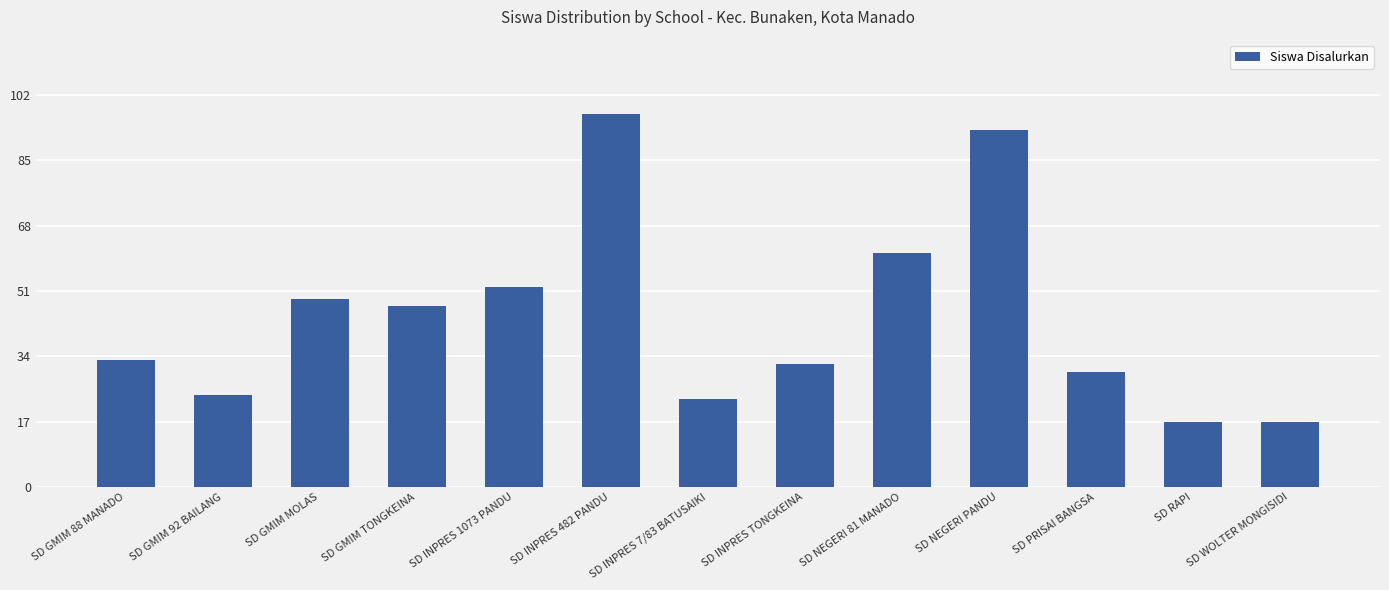

How many distinct data groups are displayed?

1